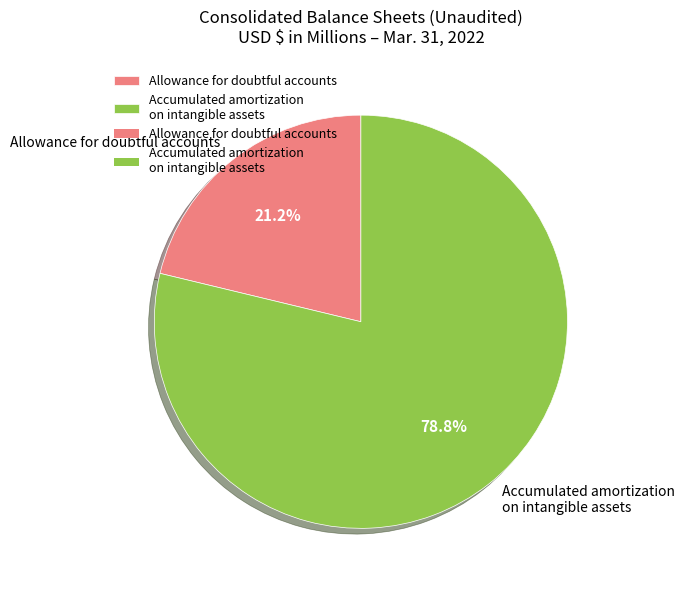

Which has a higher value, Accumulated amortization on intangible assets or Allowance for doubtful accounts?

Accumulated amortization on intangible assets